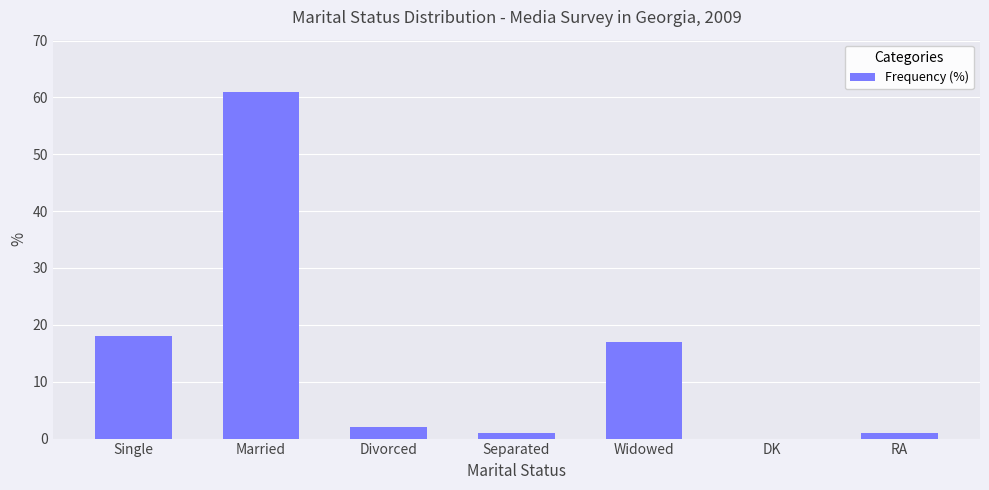

What is the greatest value displayed?

61